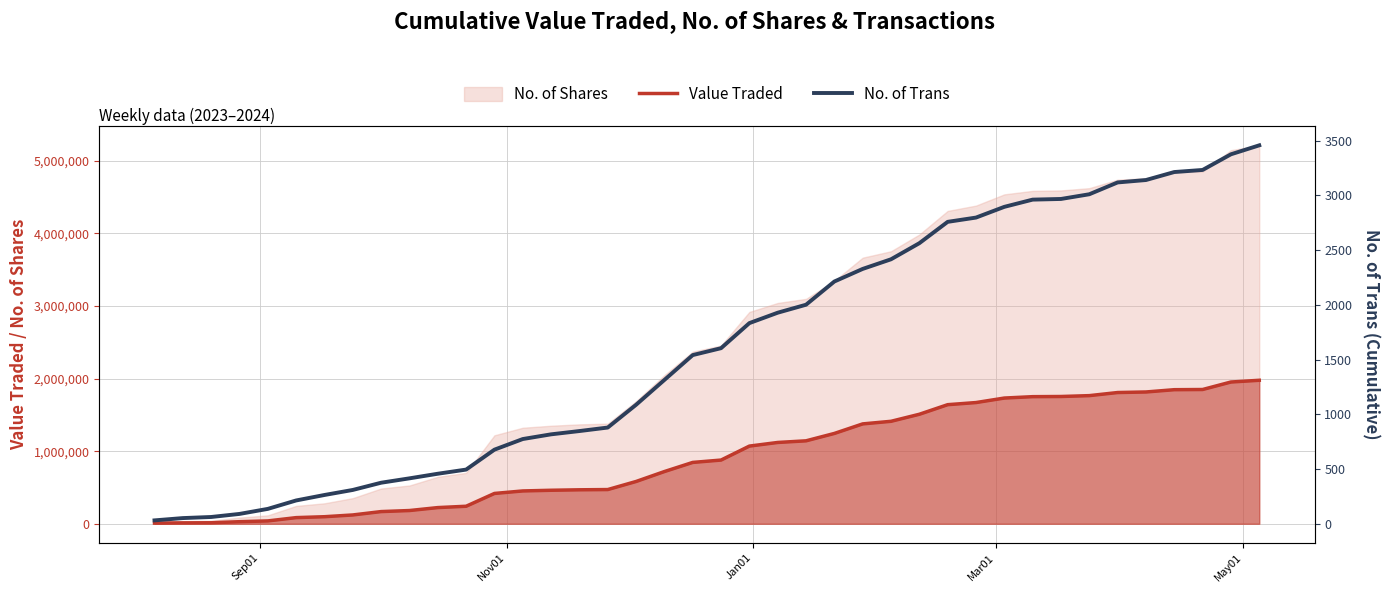

The Value Traded series shows 3256973 at 38. True or false?

False